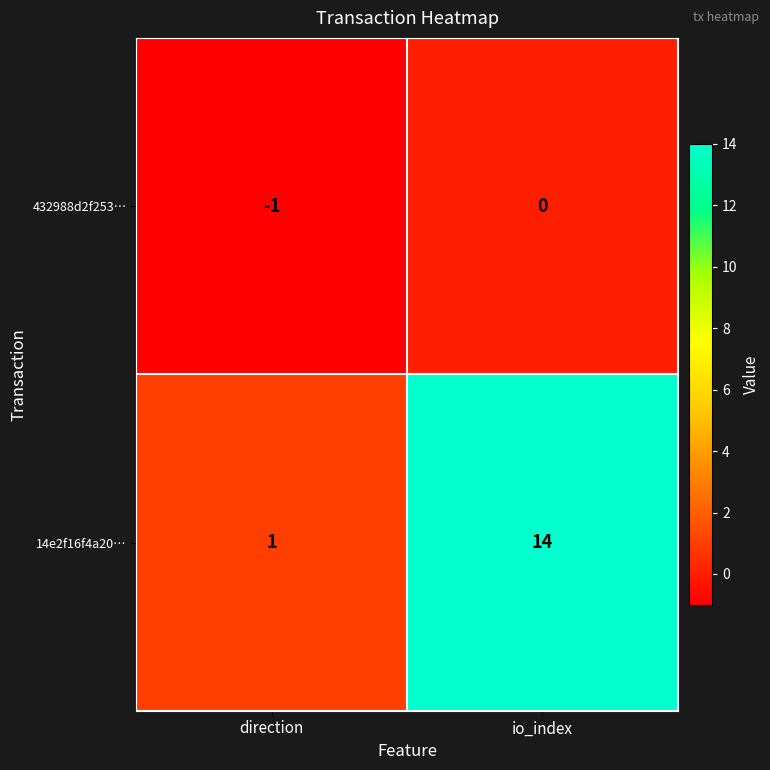

Is it true that 14e2f16f4a20… equals 1 at direction?

True